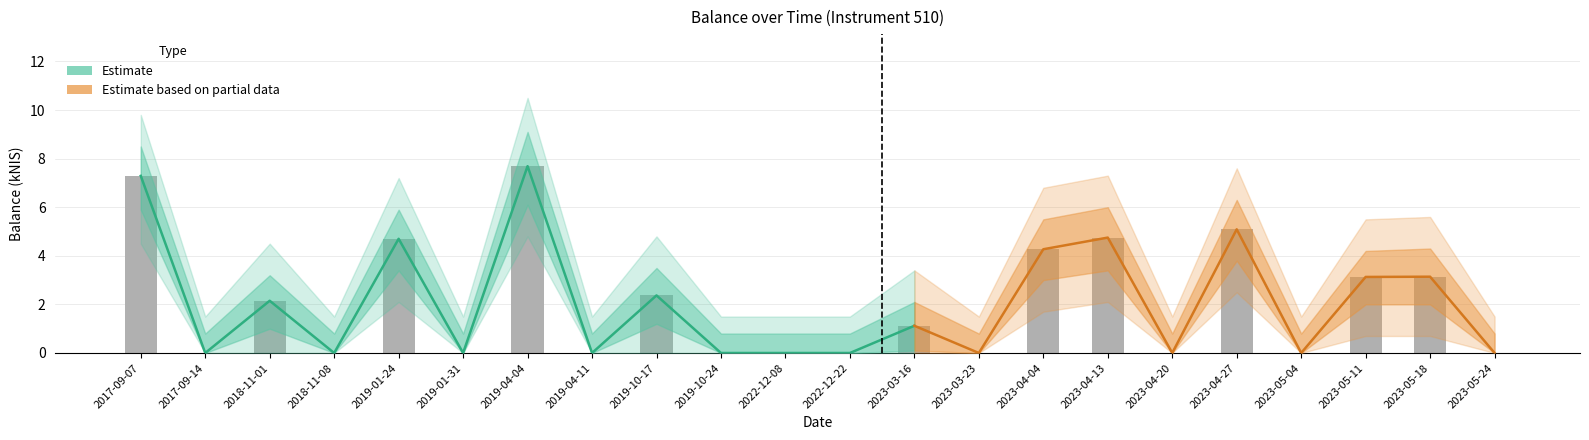

How many values are above zero?

11